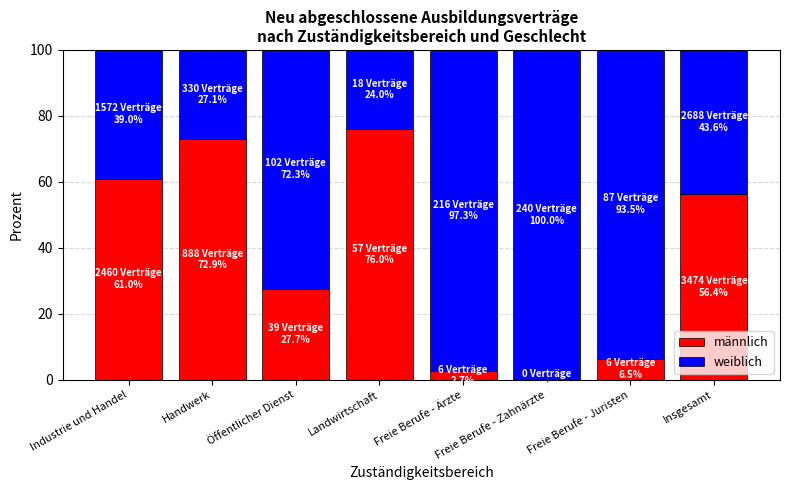

True or false: männlich has a value of 5.7 at Öffentlicher Dienst.

False